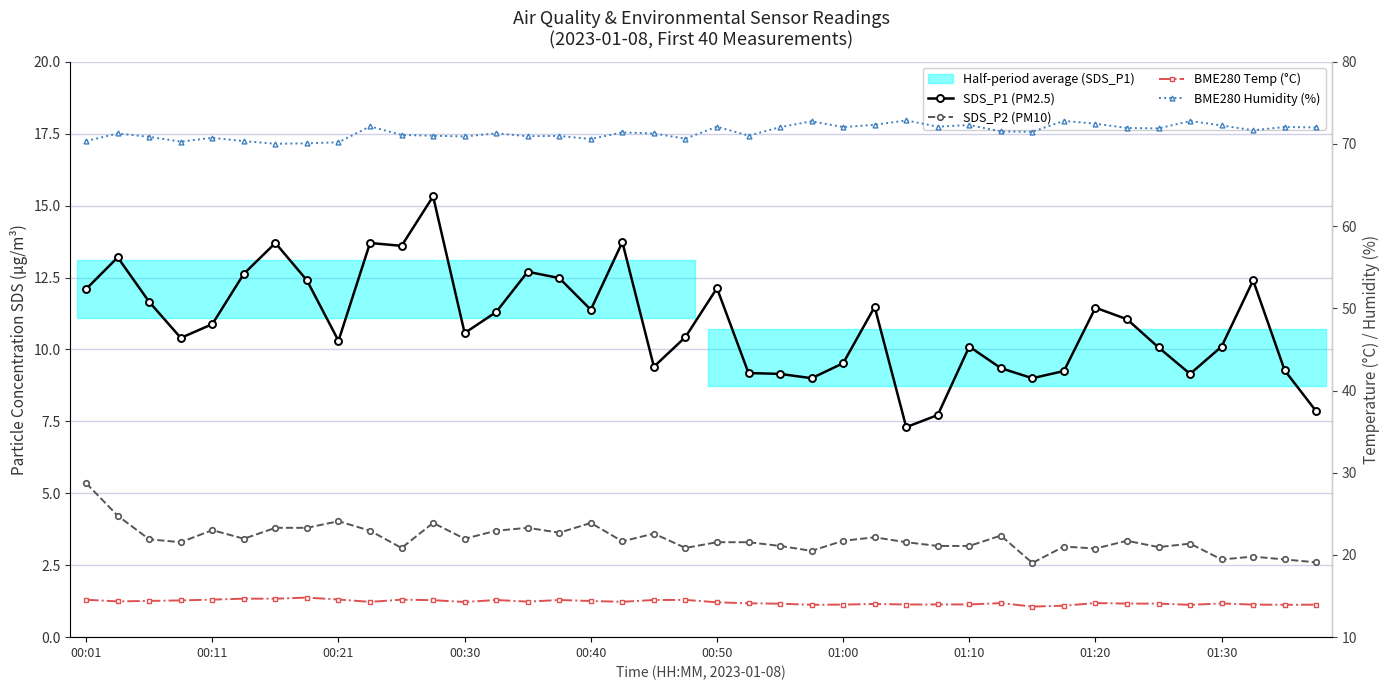

How many data points in BME280 Temp (°C) are above 14?

29